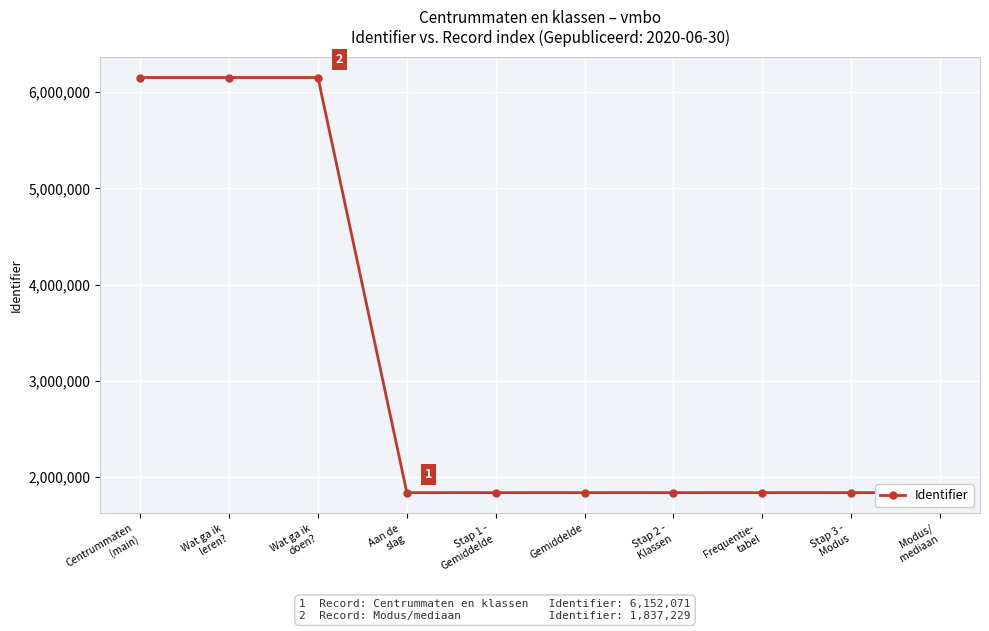

What is the value of the 3rd point from the left?

6152074